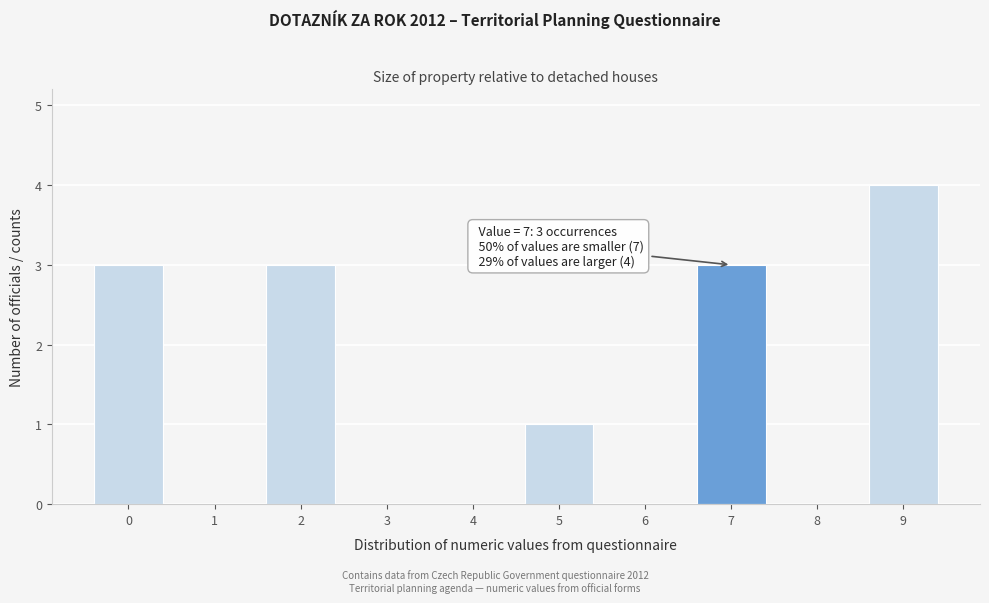

Reading right to left, what are all the values shown in this chart?

9=4	8=0	7=3	6=0	5=1	4=0	3=0	2=3	1=0	0=3